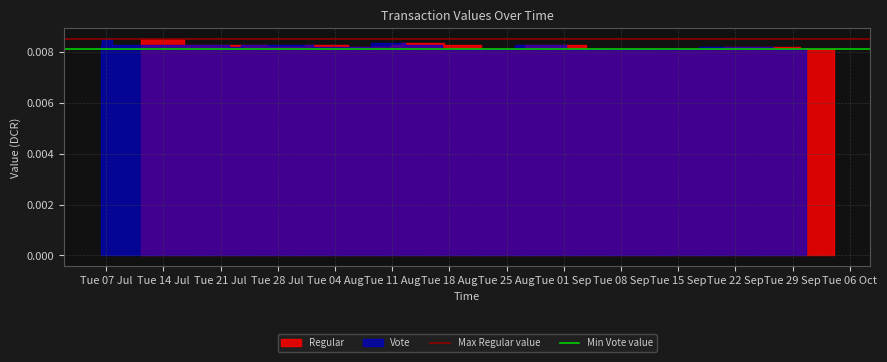

What position from the left is Tue 14 Jul?

2